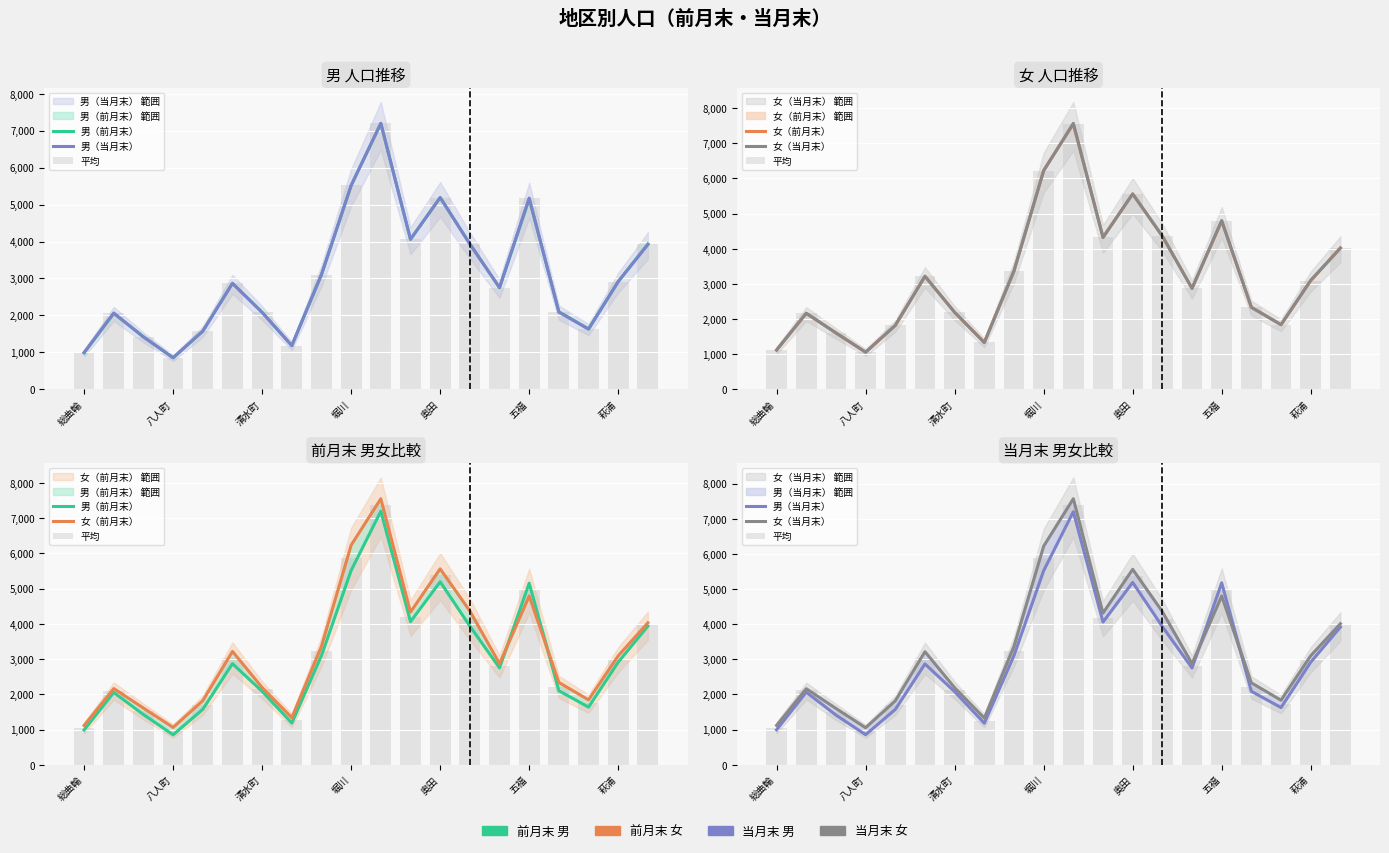

List the labels in order of 女（前月末） value, largest first.

10, 9, 12, 15, 13, 11, 19, 8, 五福, 18, 14, 16, 萩浦, 八人町, 17, 奥田, 清水町, 7, 総曲輪, 堀川